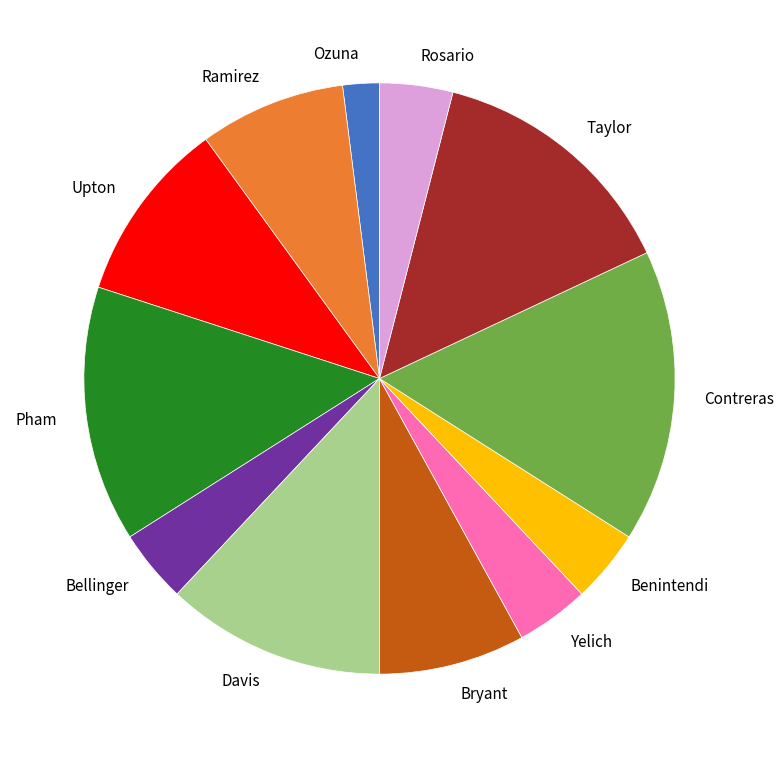

Is it true that Ramirez is 1% of the pie?

False